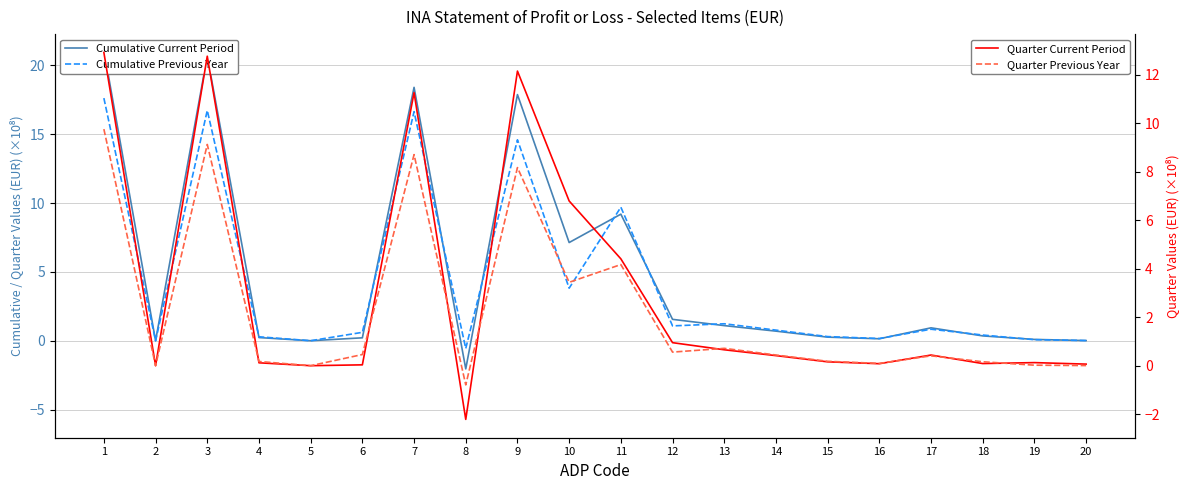

True or false: Cumulative Previous Year and Quarter Current Period cross at least once.

True